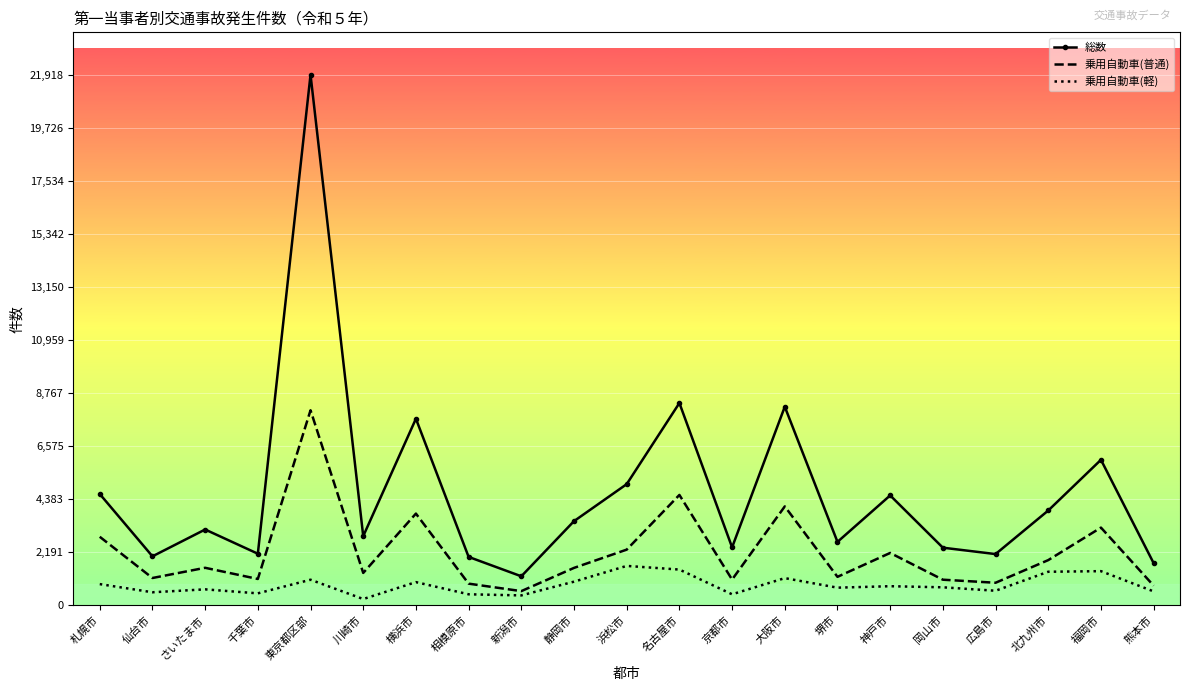

Is the value of 総数 at 東京都区部 greater than the value of 乗用自動車(普通) at 千葉市?

Yes